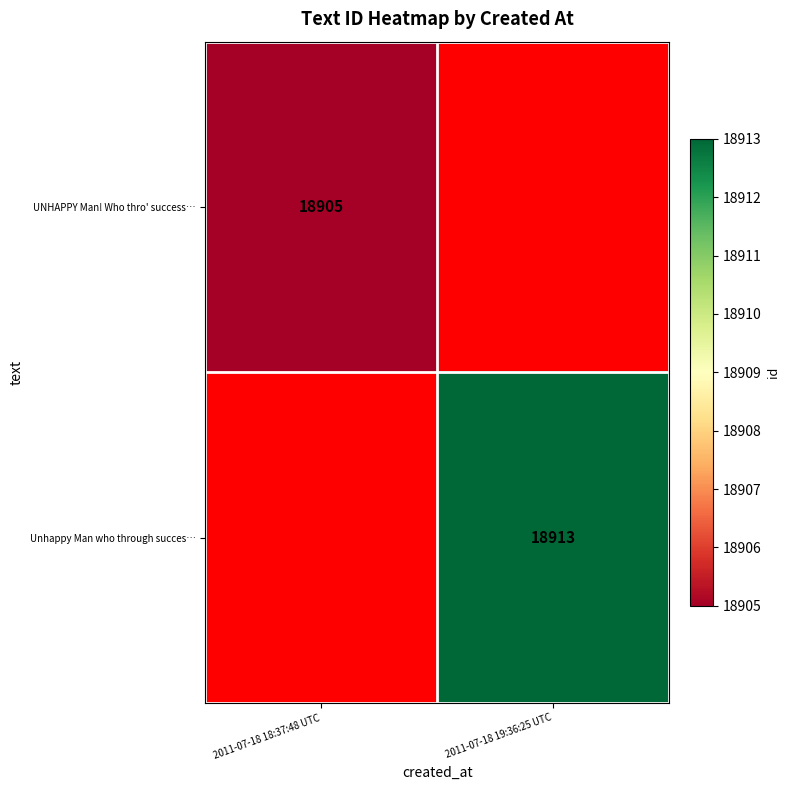

The value of Unhappy Man who through succes… at 2011-07-18 19:36:25 UTC is 12970.8. True or false?

False